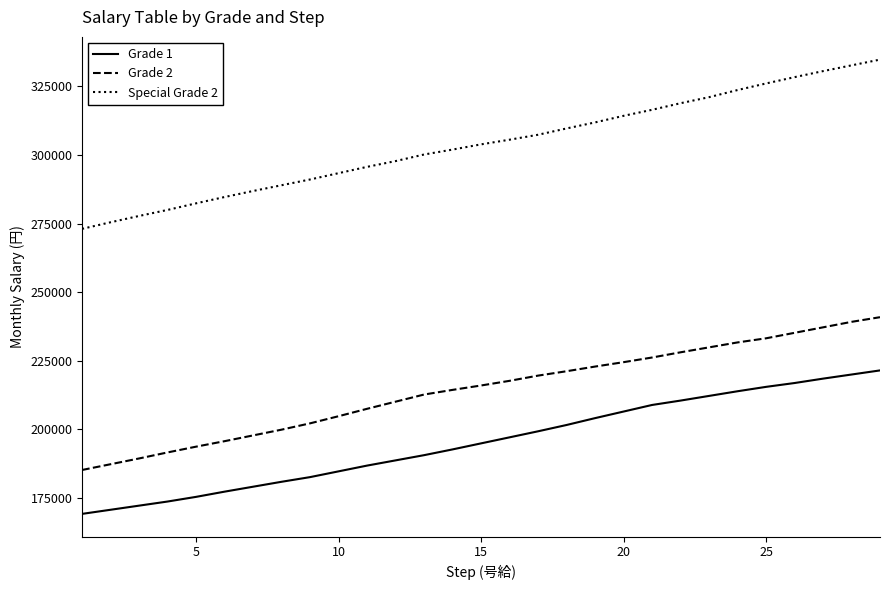

At how many categories does at least one series exceed 226590?

29